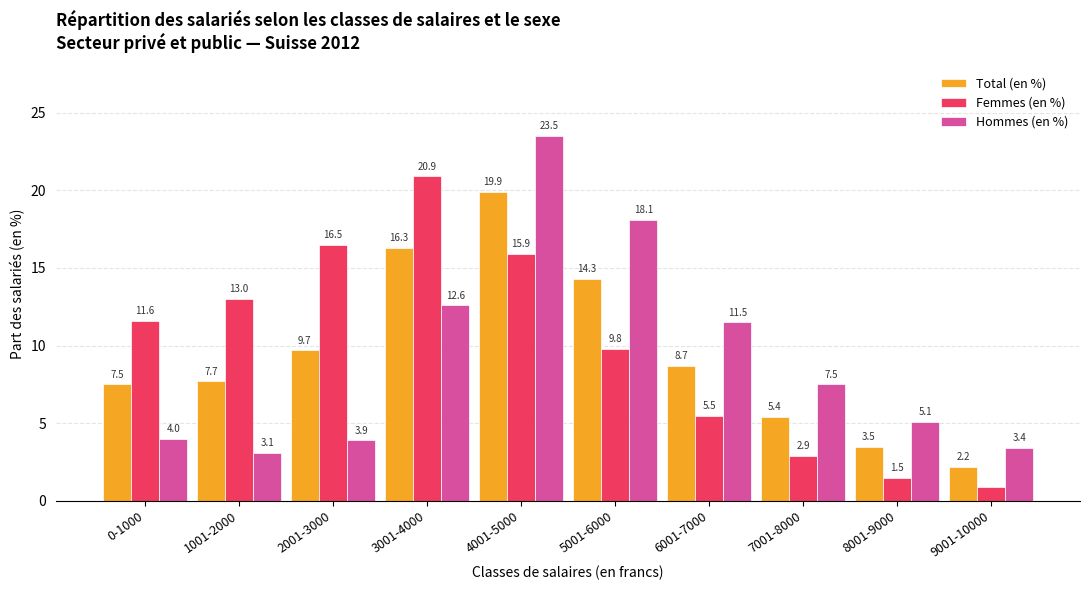

Reading left to right, transcribe all the data shown in this chart.

Total (en %): 0-1000=7.5	1001-2000=7.7	2001-3000=9.7	3001-4000=16.3	4001-5000=19.9	5001-6000=14.3	6001-7000=8.7	7001-8000=5.4	8001-9000=3.5	9001-10000=2.2
Femmes (en %): 0-1000=11.6	1001-2000=13.0	2001-3000=16.5	3001-4000=20.9	4001-5000=15.9	5001-6000=9.8	6001-7000=5.5	7001-8000=2.9	8001-9000=1.5	9001-10000=0.9
Hommes (en %): 0-1000=4.0	1001-2000=3.1	2001-3000=3.9	3001-4000=12.6	4001-5000=23.5	5001-6000=18.1	6001-7000=11.5	7001-8000=7.5	8001-9000=5.1	9001-10000=3.4